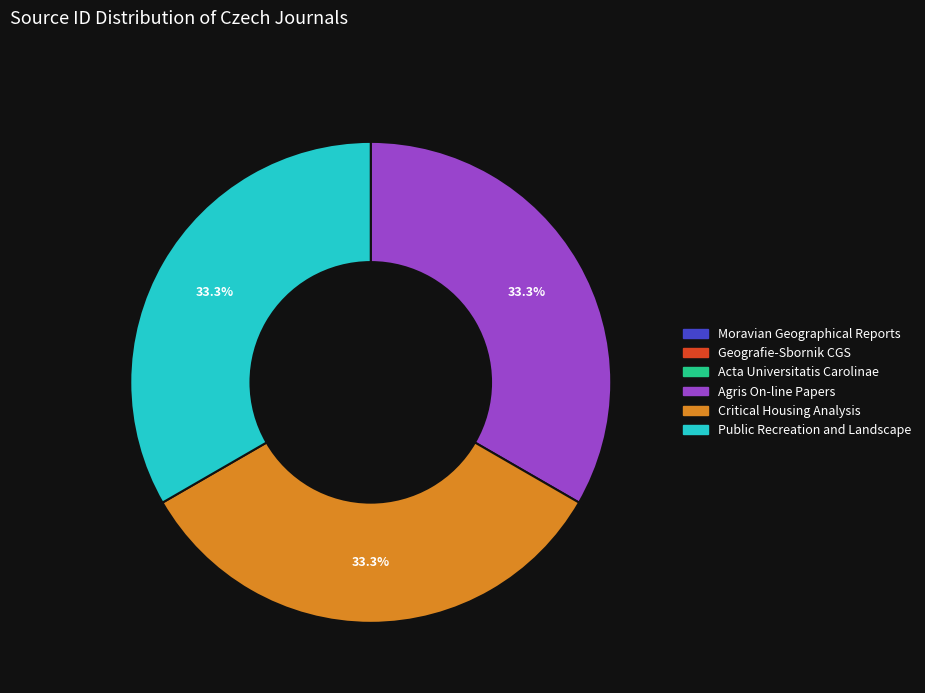

Is Public Recreation and Landscape the majority of the pie?

No